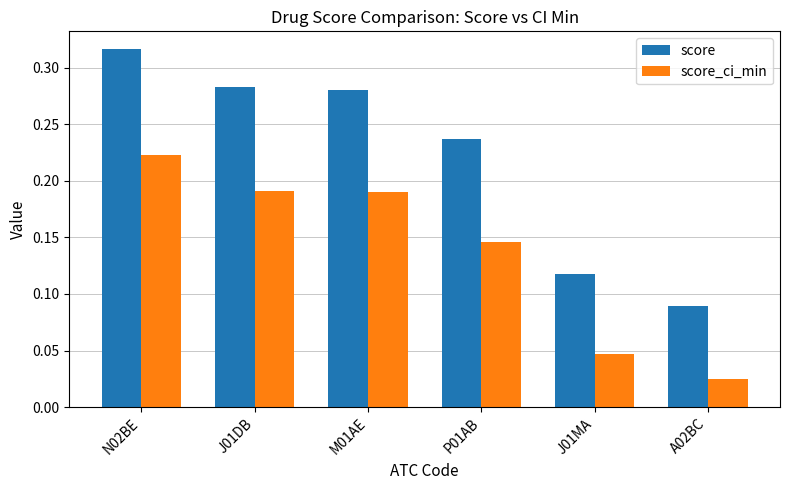

How many score_ci_min values are between 0 and 1?

6